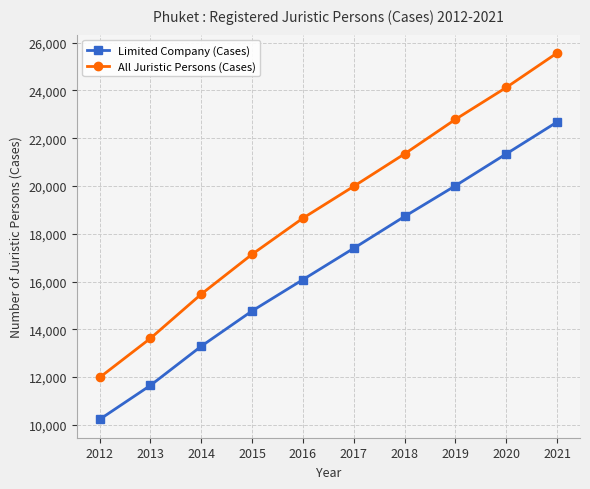

At 2014, list the series in order from smallest to largest.

Limited Company (Cases), All Juristic Persons (Cases)